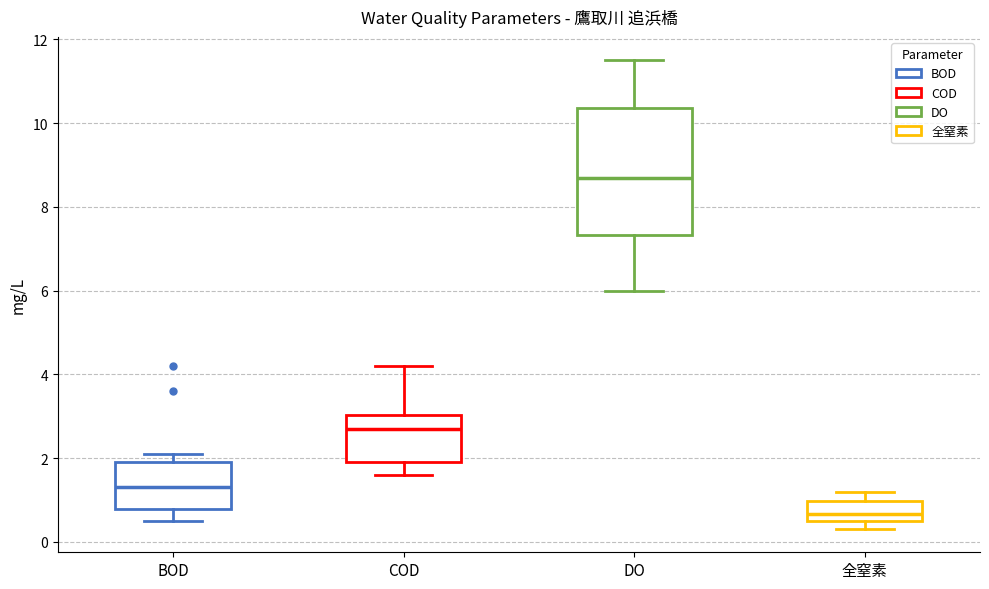

Which box's median line is the lowest?

全窒素